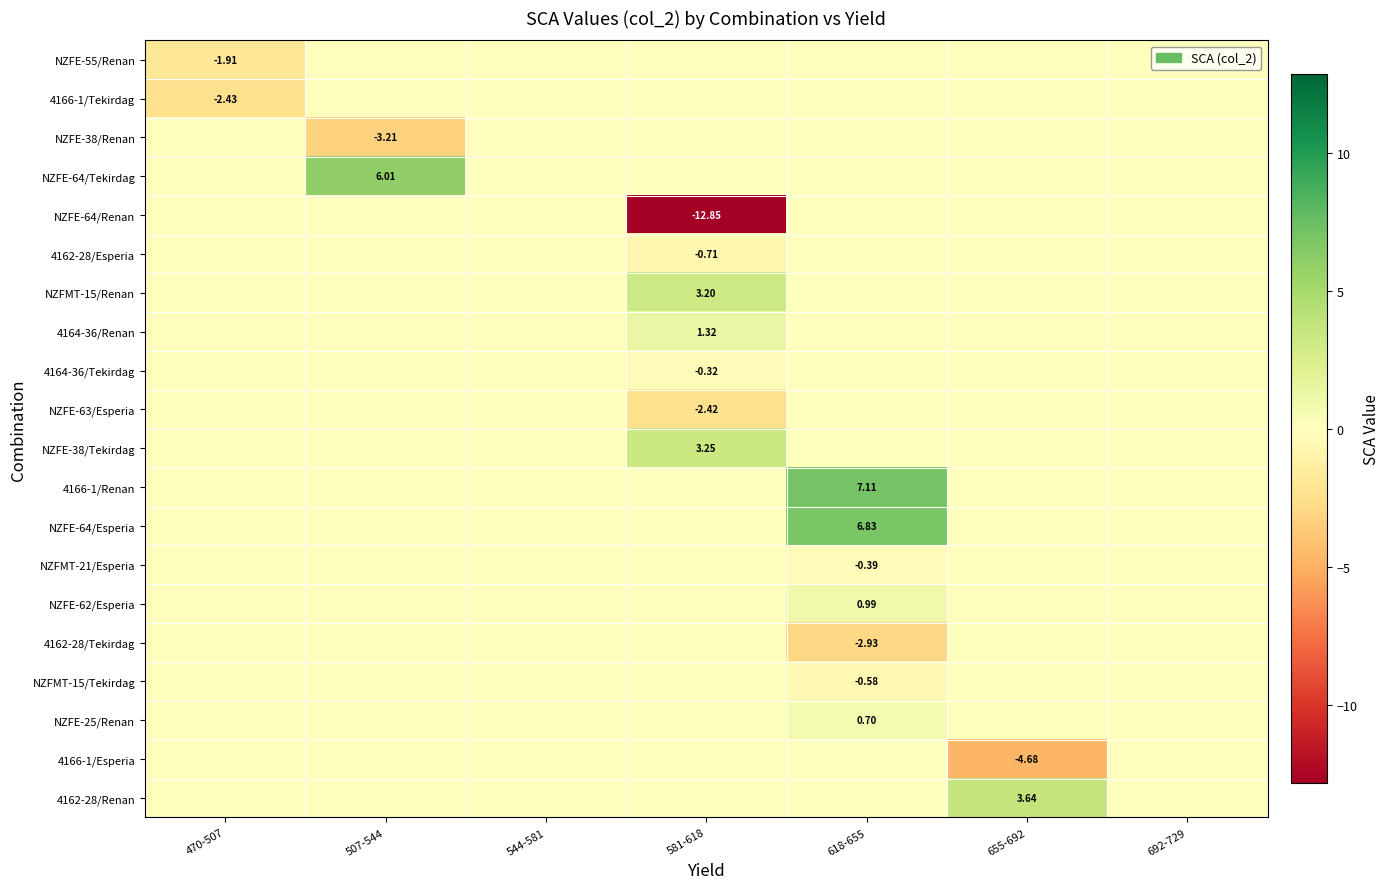

What is the difference between the maximum and minimum values in the 4162-28/Renan series?

3.6